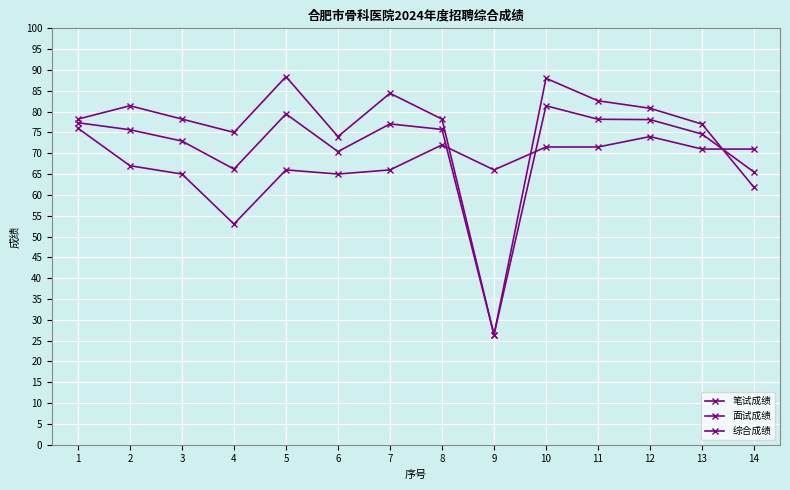

How many data points in 笔试成绩 are less than 71?

7